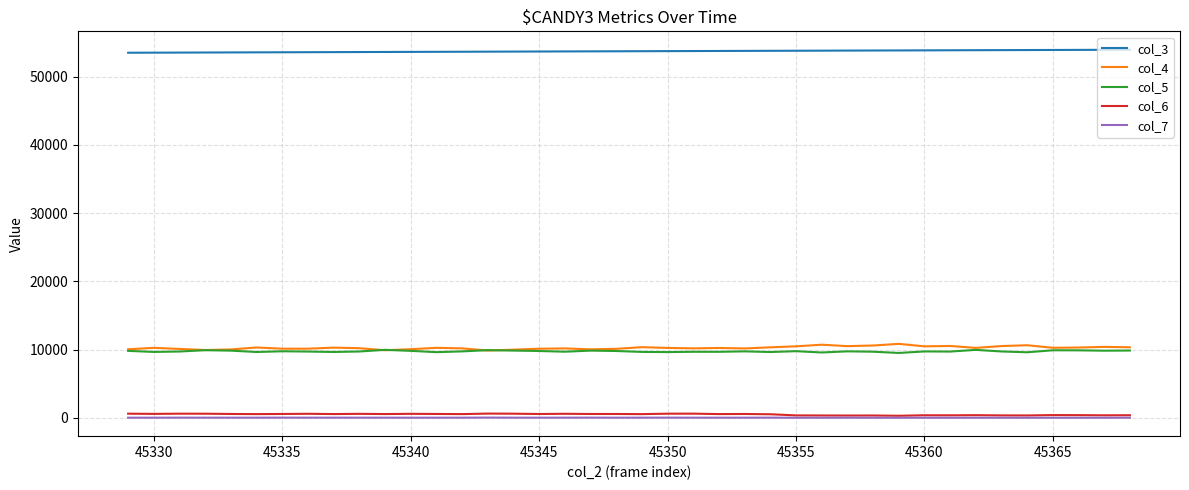

How many values in the col_3 series are below 53736?

20